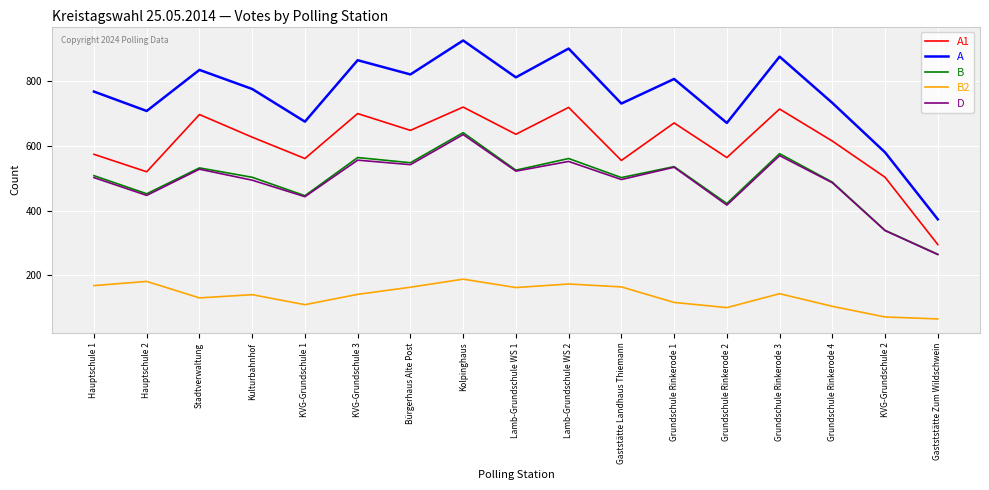

What is the spread (max minus min) of values at Lamb-Grundschule WS 2?

728